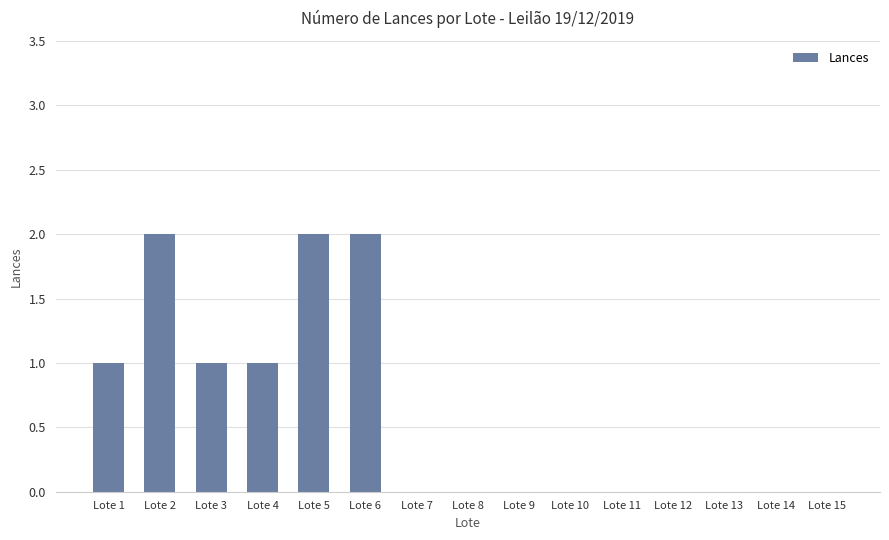

Reading left to right, what are all the values shown in this chart?

Lote 1=1	Lote 2=2	Lote 3=1	Lote 4=1	Lote 5=2	Lote 6=2	Lote 7=0	Lote 8=0	Lote 9=0	Lote 10=0	Lote 11=0	Lote 12=0	Lote 13=0	Lote 14=0	Lote 15=0